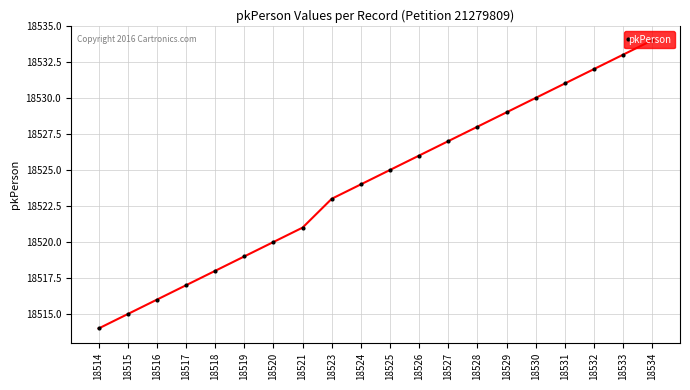

What is the difference between the maximum and minimum values?

20